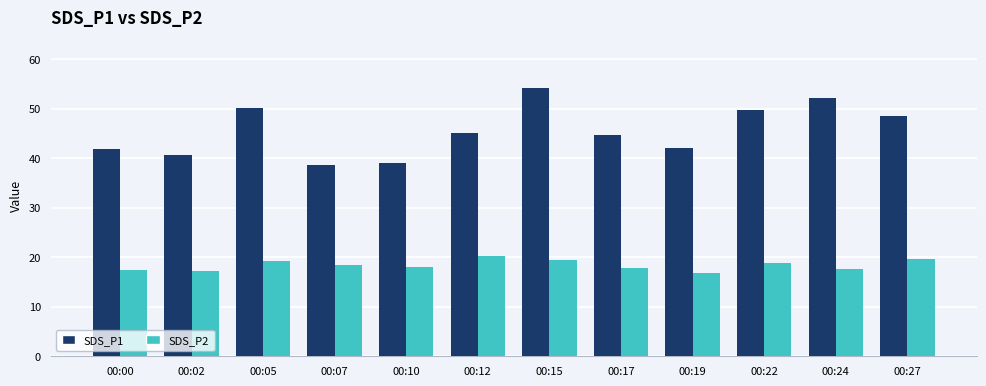

How many groups of bars are there?

12